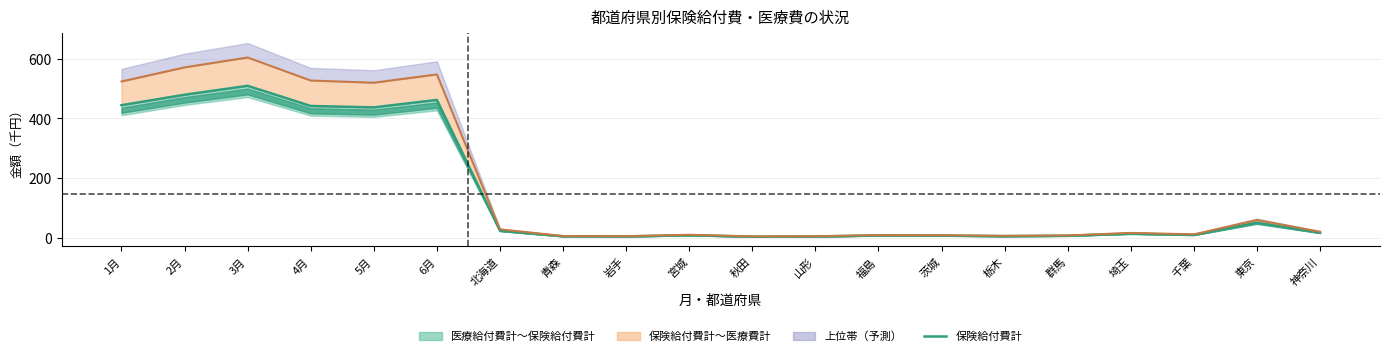

What is the sum of all 保険給付費計 values?

2948.4